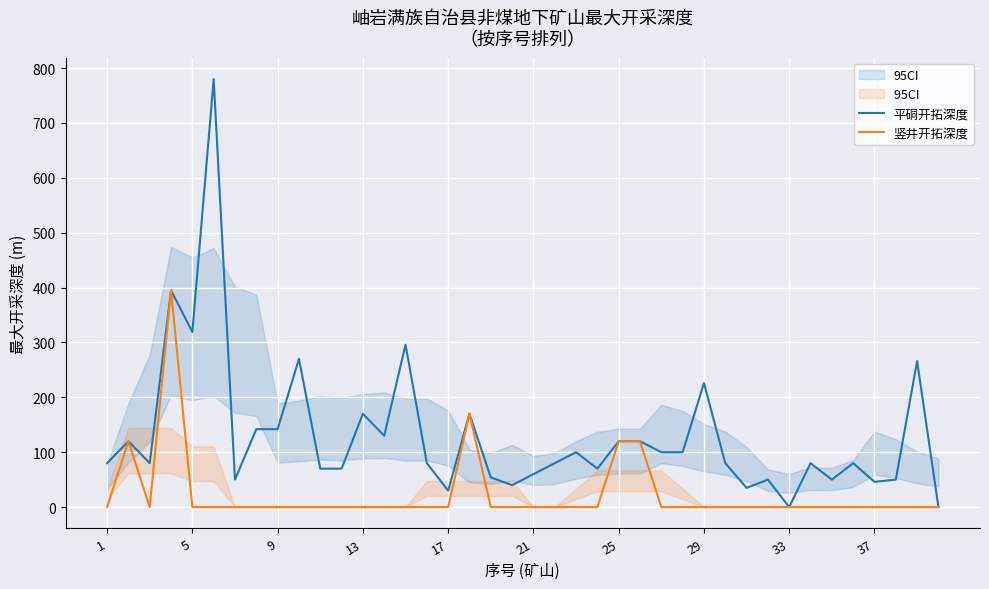

Which series has the largest total across all categories?

平硐开拓深度